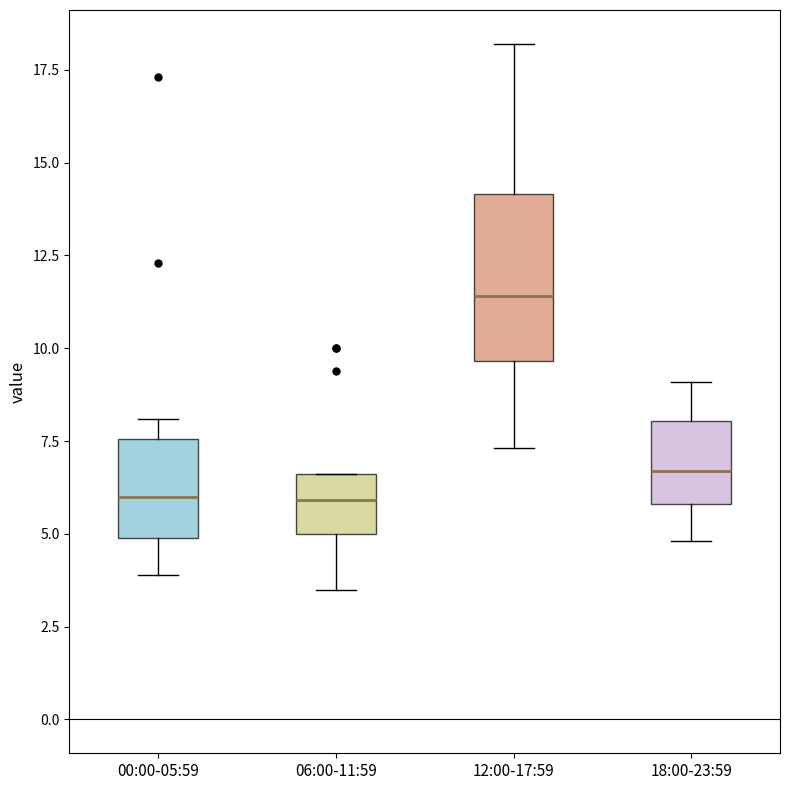

Reading left to right, transcribe this box plot: for each box, give where its median line is, the range the box spans, and where its two whiskers end, as read against the y-axis. The values are not printed on the chart, so give them approximately, as read against the axis.

00:00-05:59: median 6.0, box 5.0 to 7.5, whiskers 4.0 to 8.0
06:00-11:59: median 6.0, box 5.0 to 6.5, whiskers 3.5 to 6.5
12:00-17:59: median 11.5, box 9.5 to 14.0, whiskers 7.5 to 18.0
18:00-23:59: median 6.5, box 6.0 to 8.0, whiskers 5.0 to 9.0